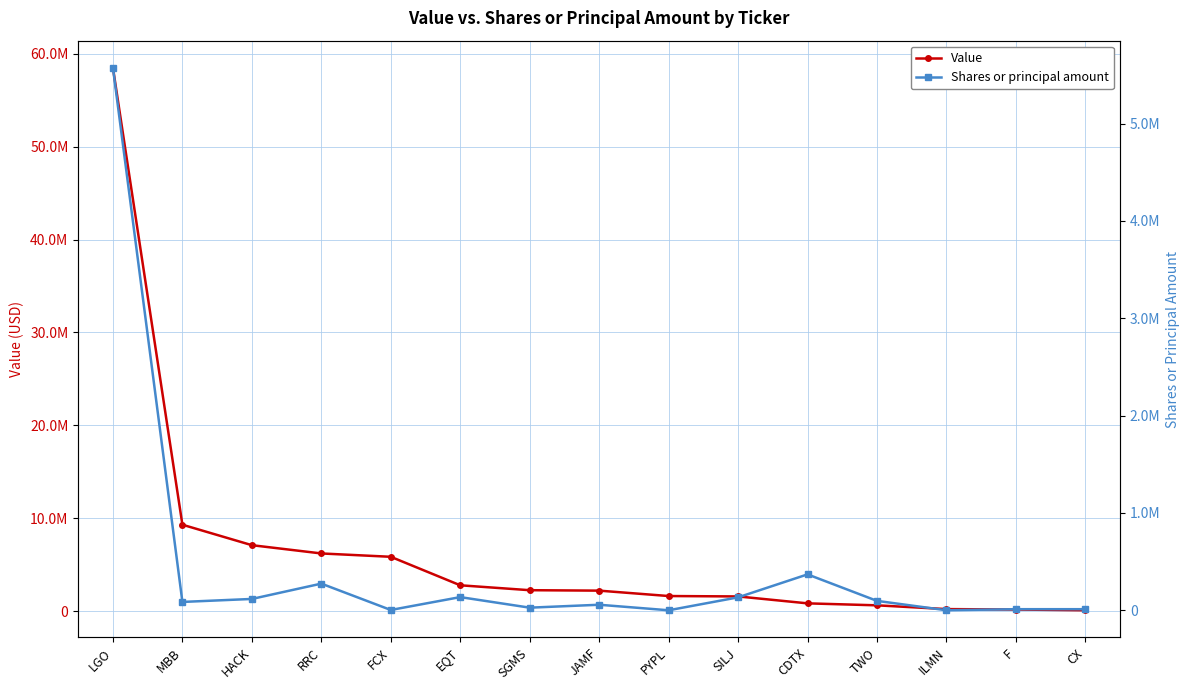

How many series are shown in this chart?

2